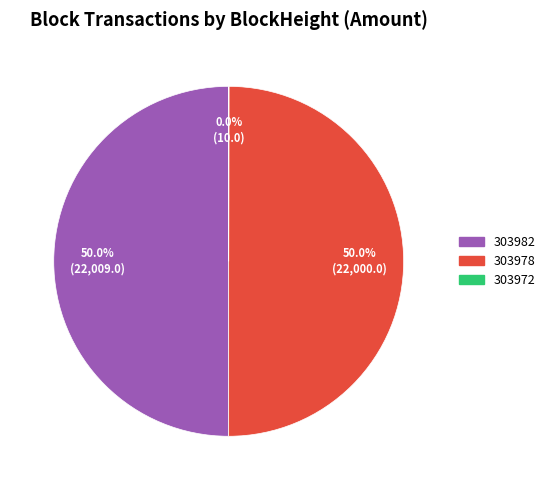

Combined, do 303978 and 303982 account for over 50%?

Yes